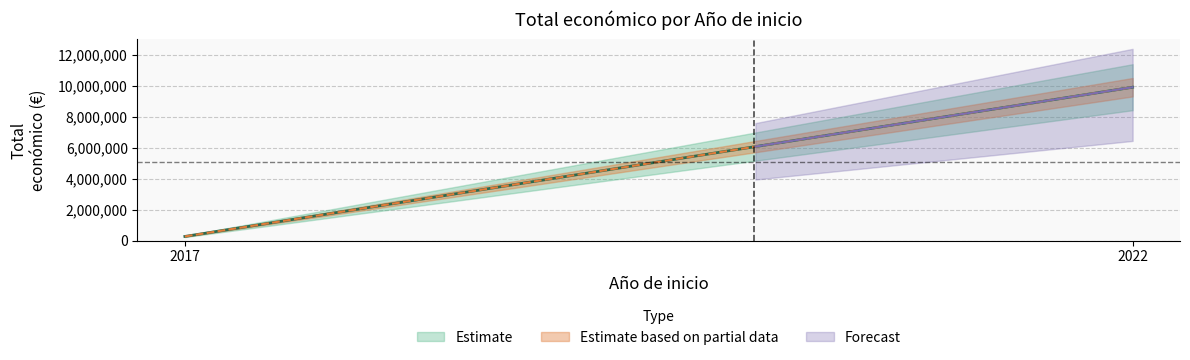

What is the label of the 2nd point from the left?

2022